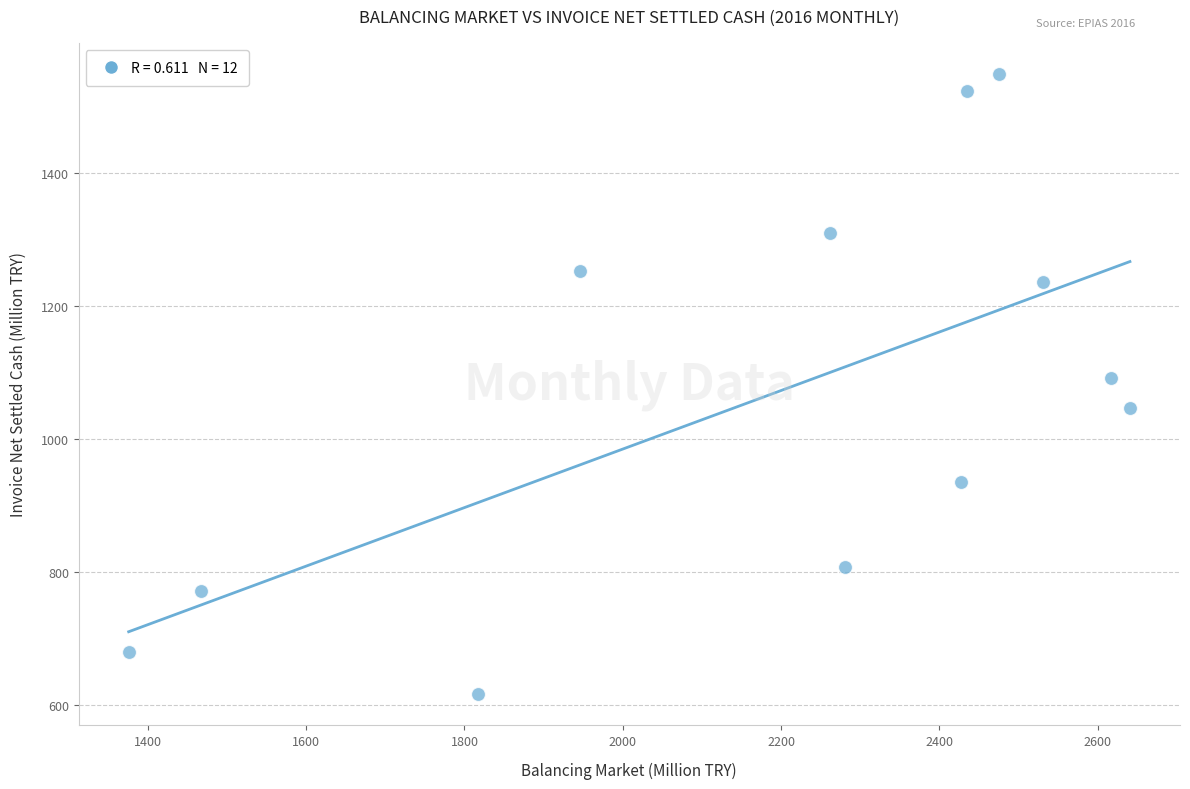

What is the range of X values (max minus min)?

1264.7